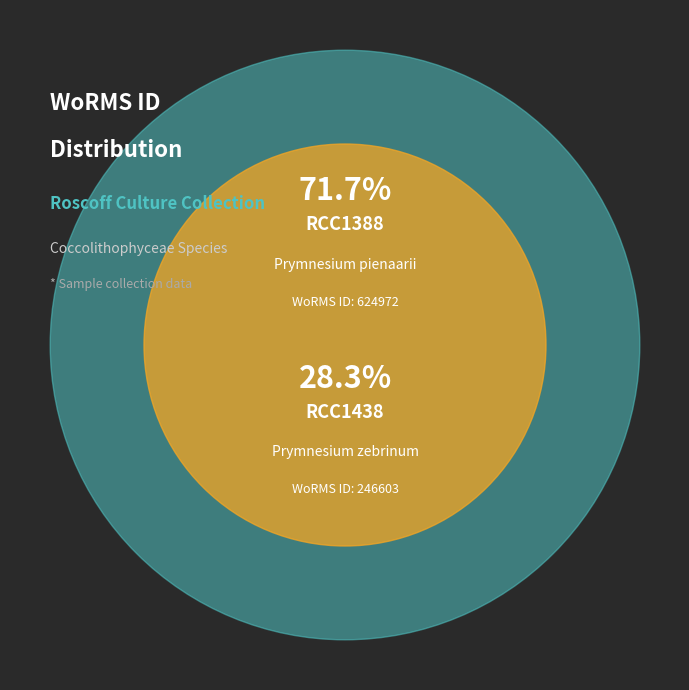

Combined, do RCC1438 and RCC1388 account for over 50%?

Yes